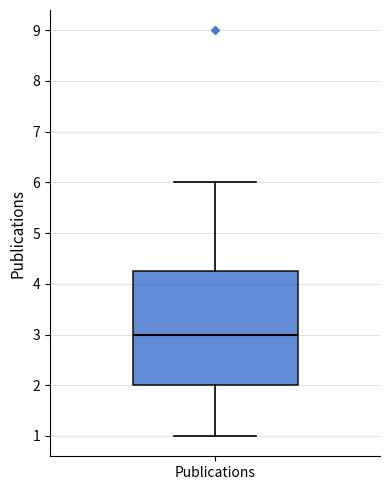

Transcribe this box plot: give where the median line is, the range the box spans, and where the two whiskers end, as read against the y-axis. The values are not printed on the chart, so give them approximately, as read against the axis.

median 3.0, box 2.0 to 4.3, whiskers 1.0 to 6.0